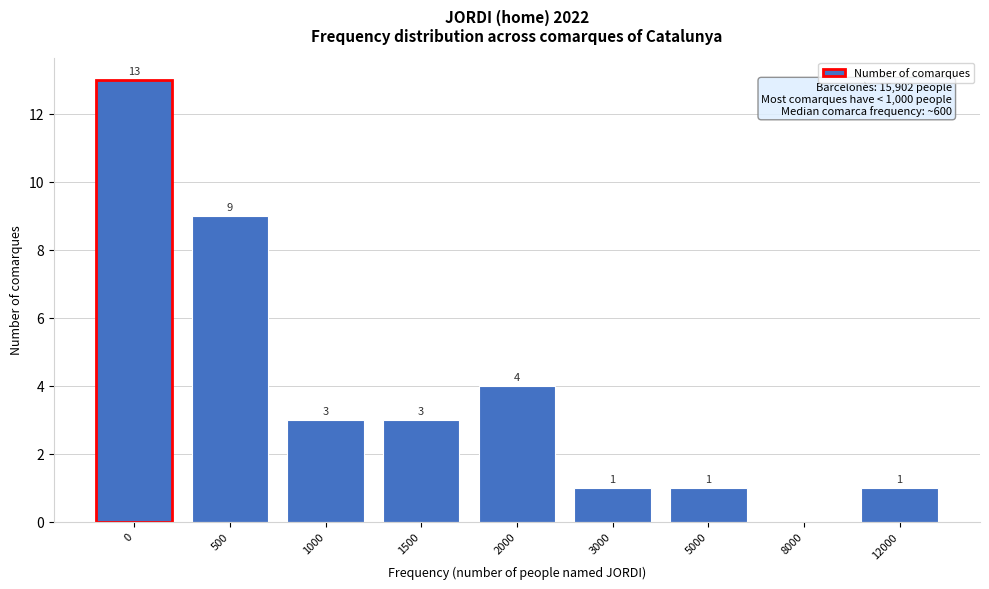

Reading left to right, list all the values displayed in this chart.

0=13	500=9	1000=3	1500=3	2000=4	3000=1	5000=1	8000=0	12000=1